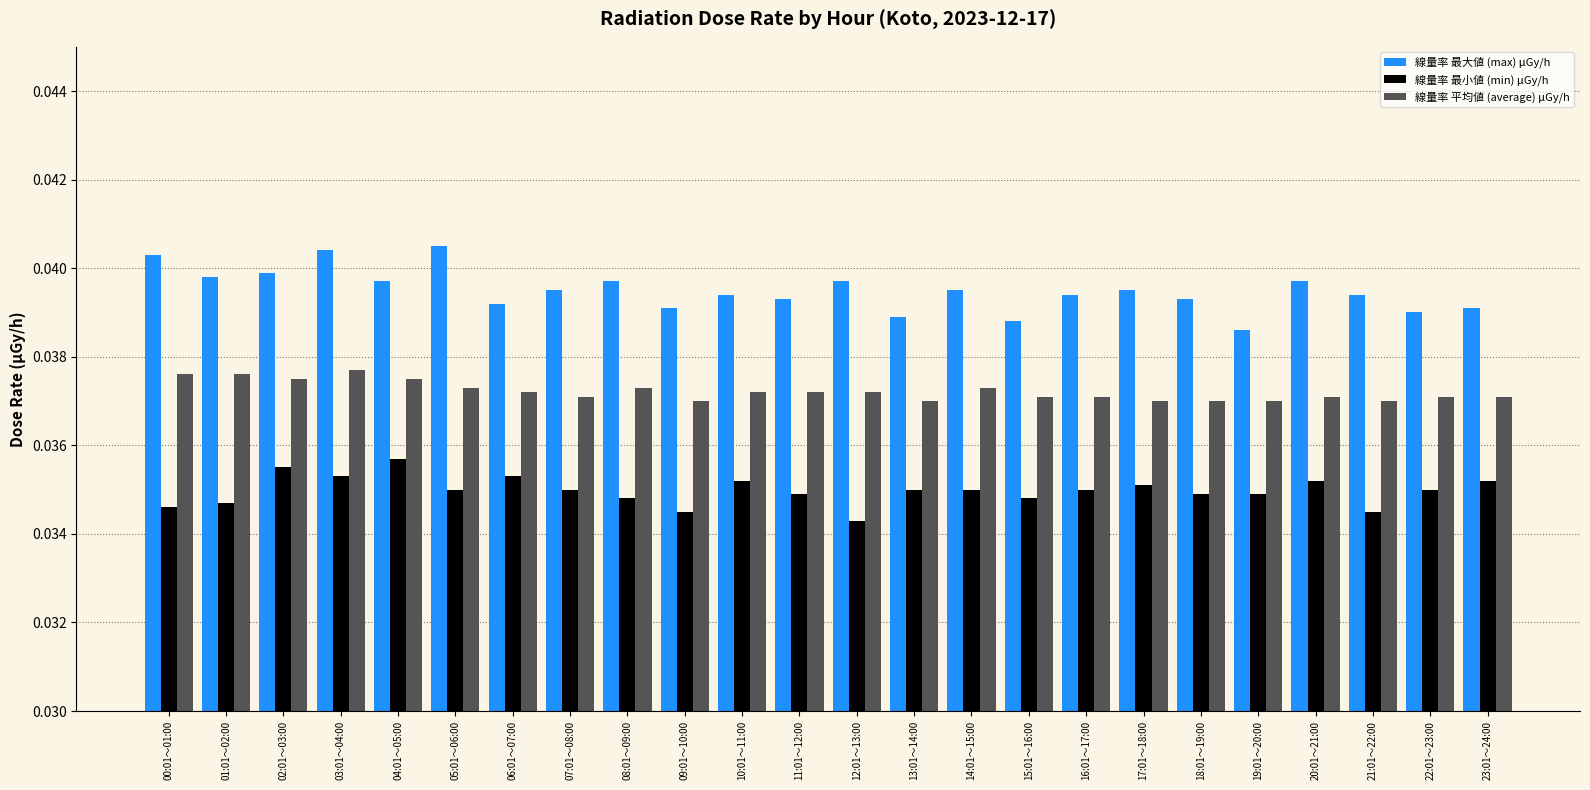

Which series has the largest range (max minus min)?

線量率 最大値 (max) μGy/h